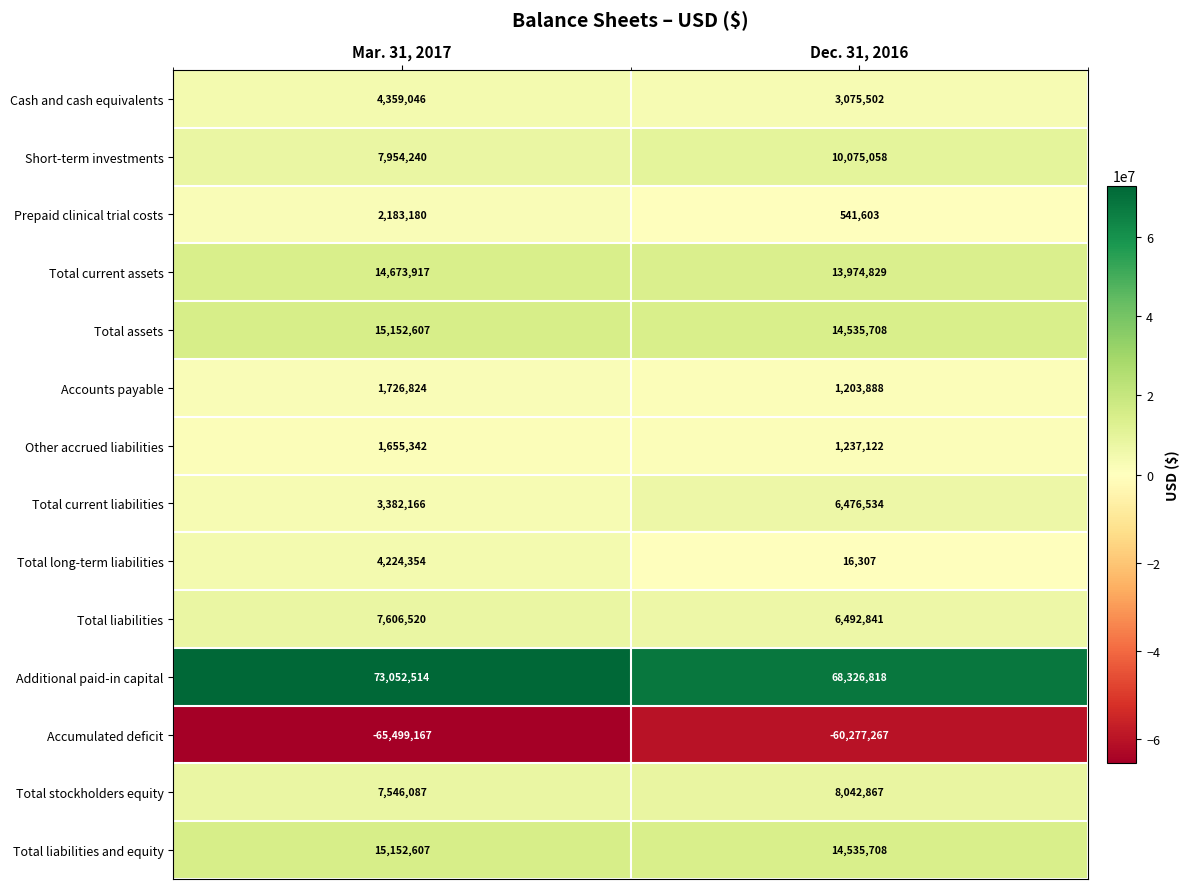

Which series has the largest total across all categories?

Additional paid-in capital